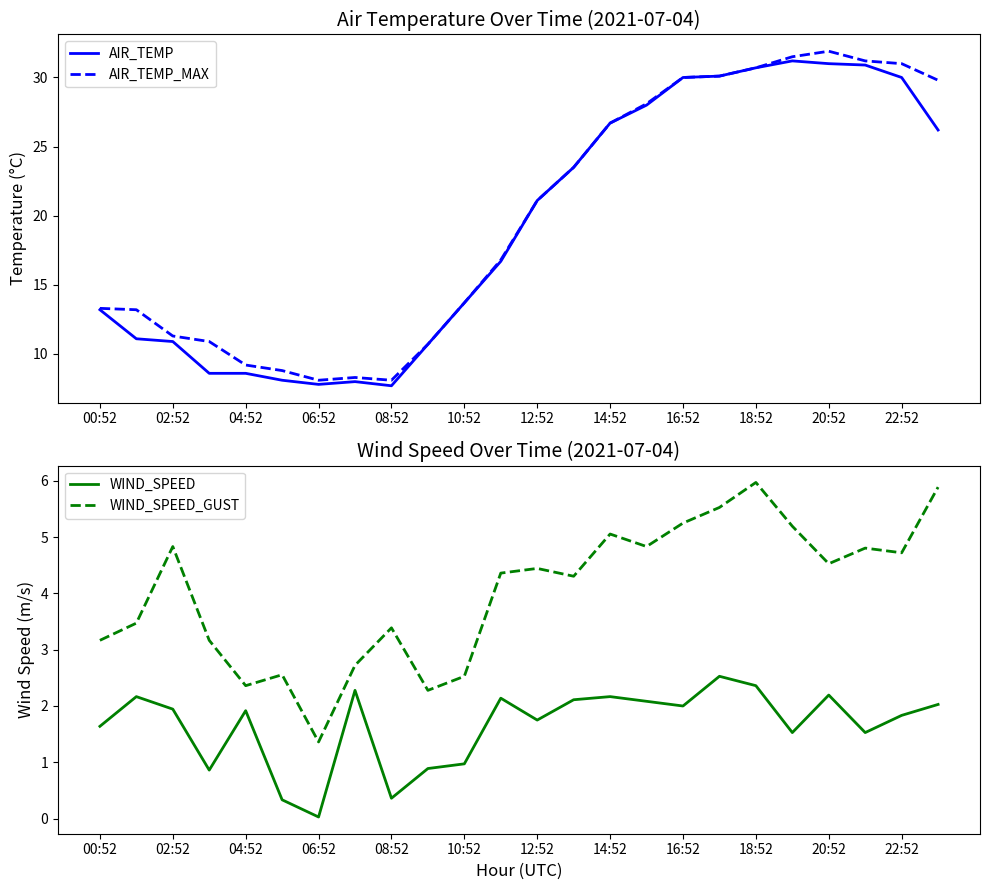

At which label does AIR_TEMP first exceed 21?

12:52